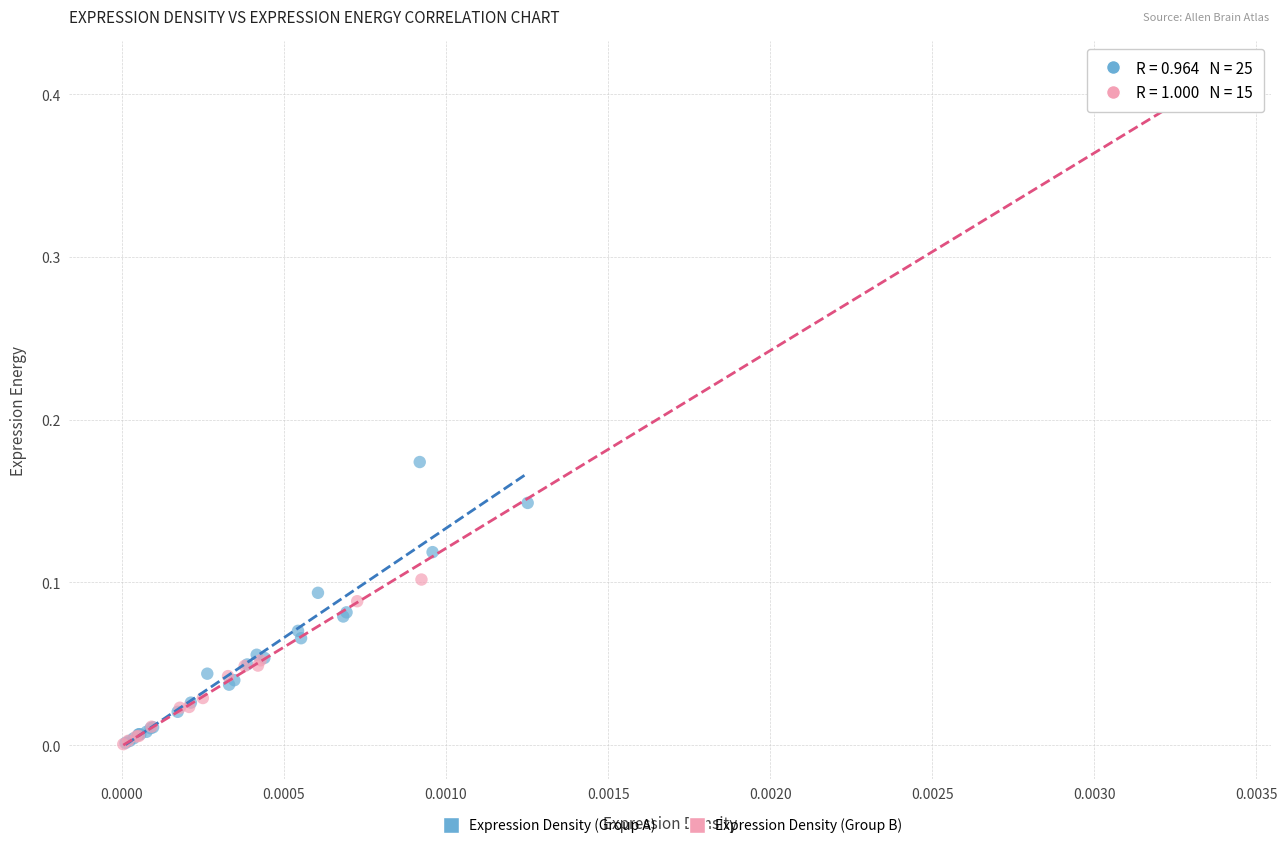

Which series contains the highest Y value?

Expression Density (Group B)